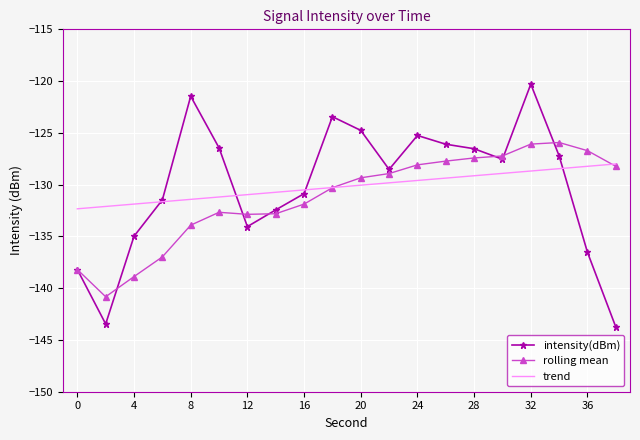

Which series has the largest range (max minus min)?

intensity(dBm)